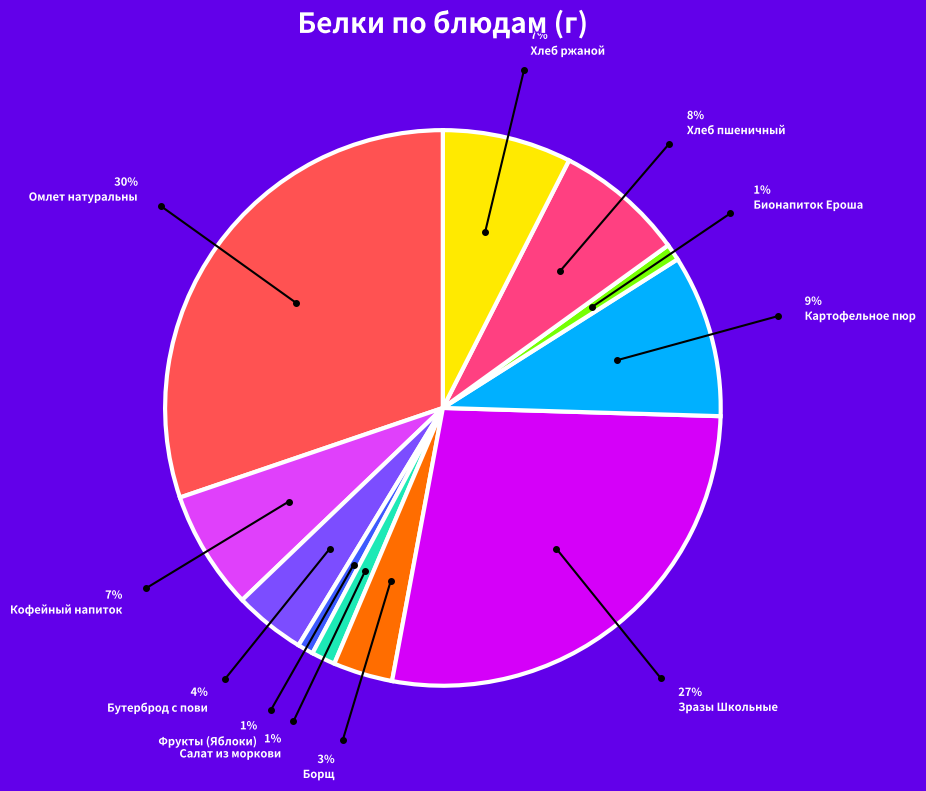

Is there a majority slice in this chart?

No